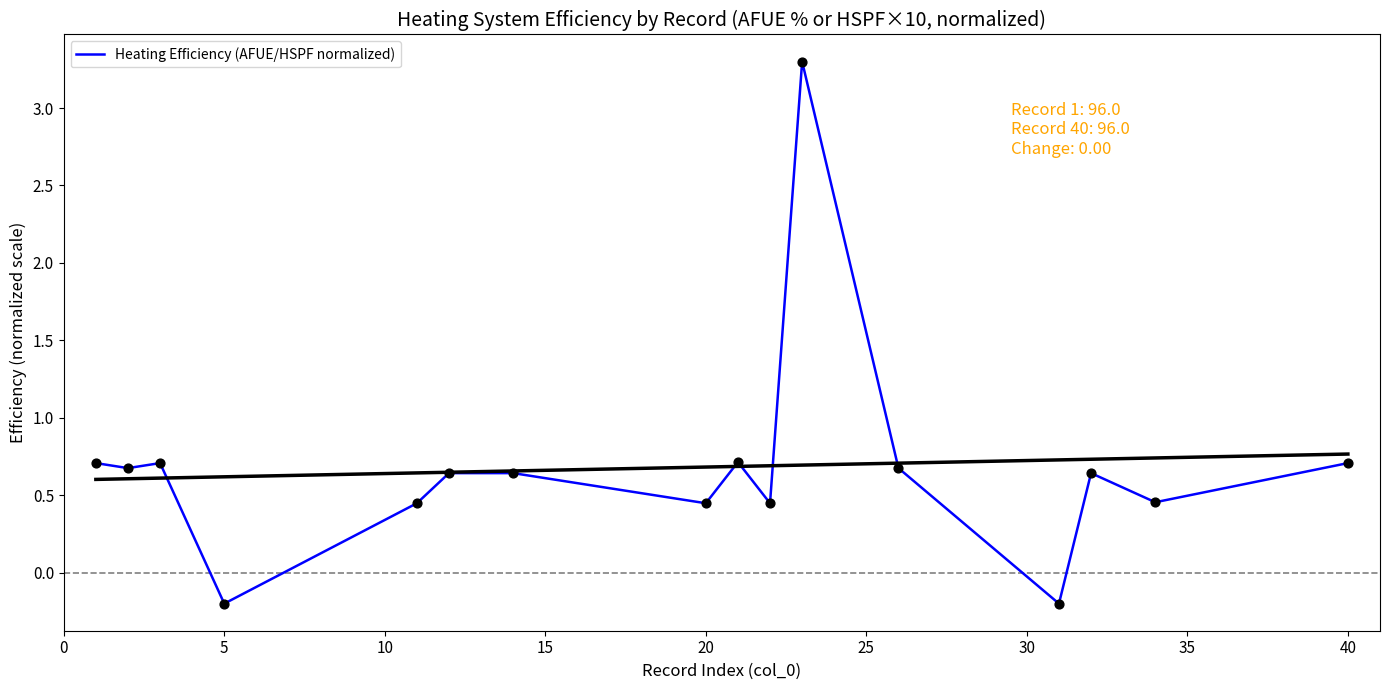

The value of Heating Efficiency (AFUE/HSPF normalized) at 40 is 1.1. True or false?

False